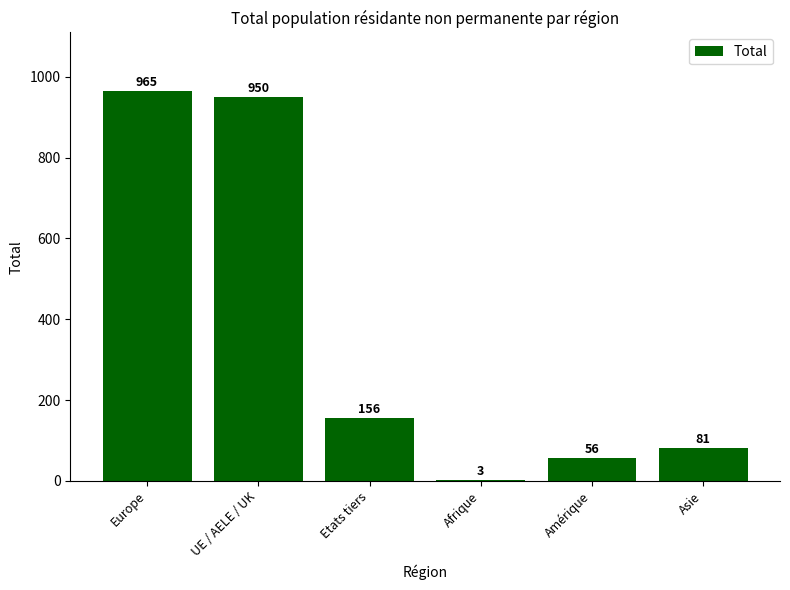

Reading left to right, list all the values displayed in this chart.

965	950	156	3	56	81